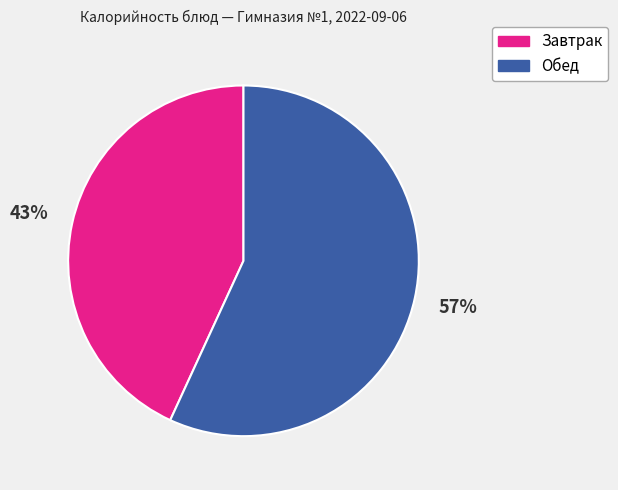

Between Обед and Завтрак, which is larger?

Обед